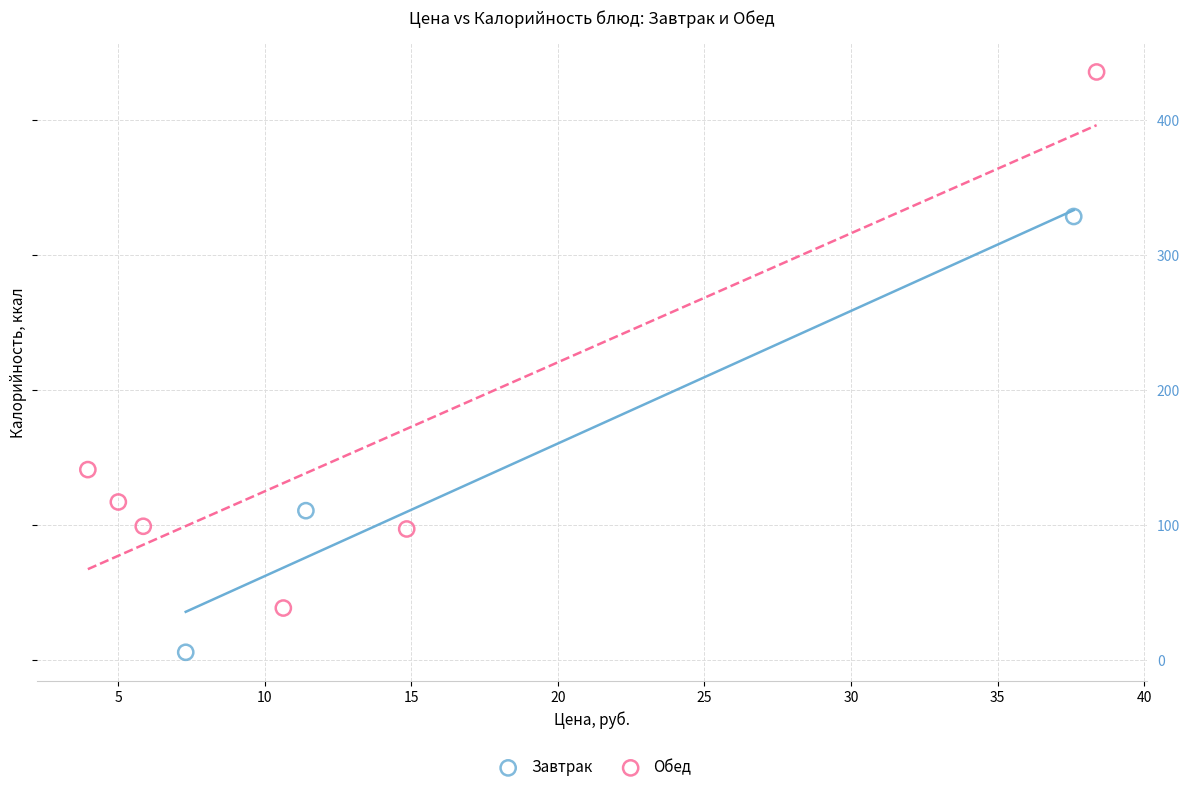

What are all the series names shown in the legend?

Завтрак, Обед